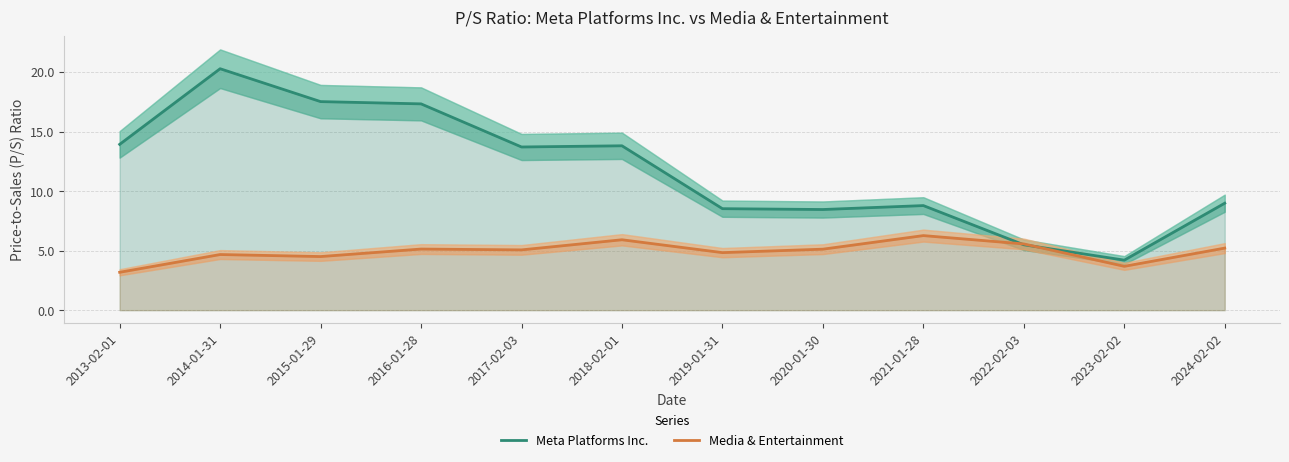

List the labels in order of Meta Platforms Inc. value, largest first.

2014-01-31, 2015-01-29, 2016-01-28, 2013-02-01, 2018-02-01, 2017-02-03, 2024-02-02, 2021-01-28, 2019-01-31, 2020-01-30, 2022-02-03, 2023-02-02